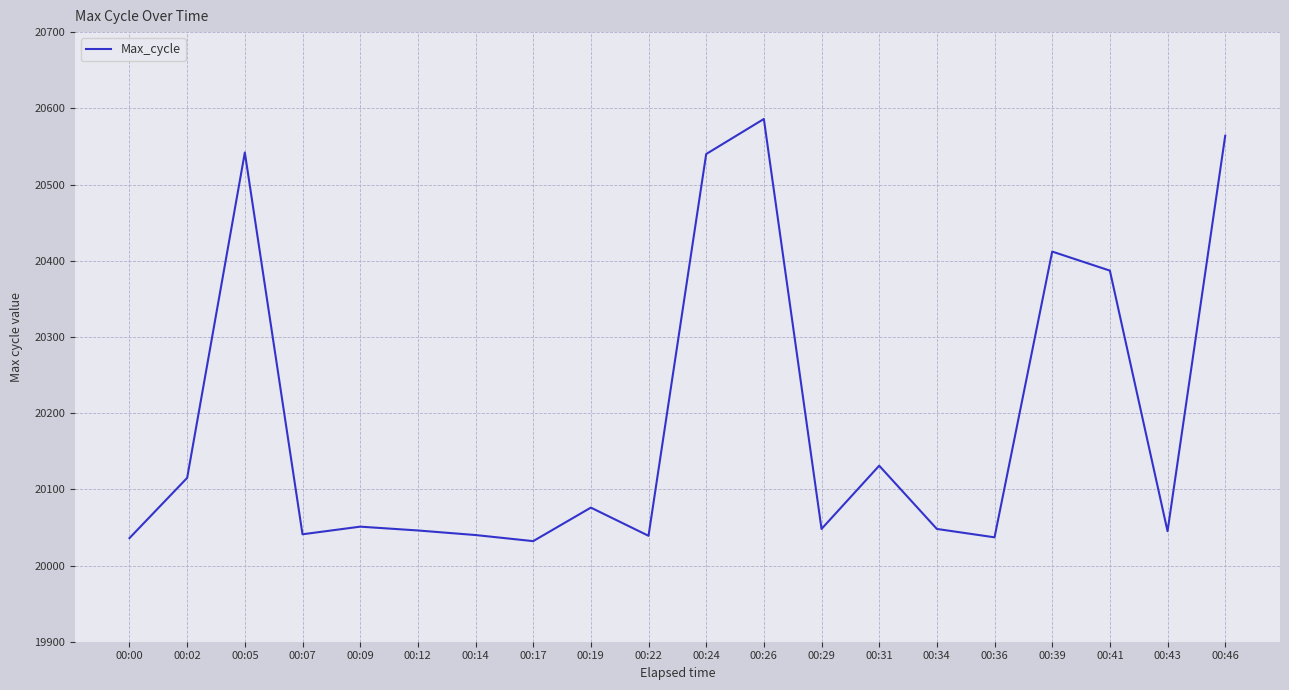

The value at 00:17 is 4032. True or false?

False